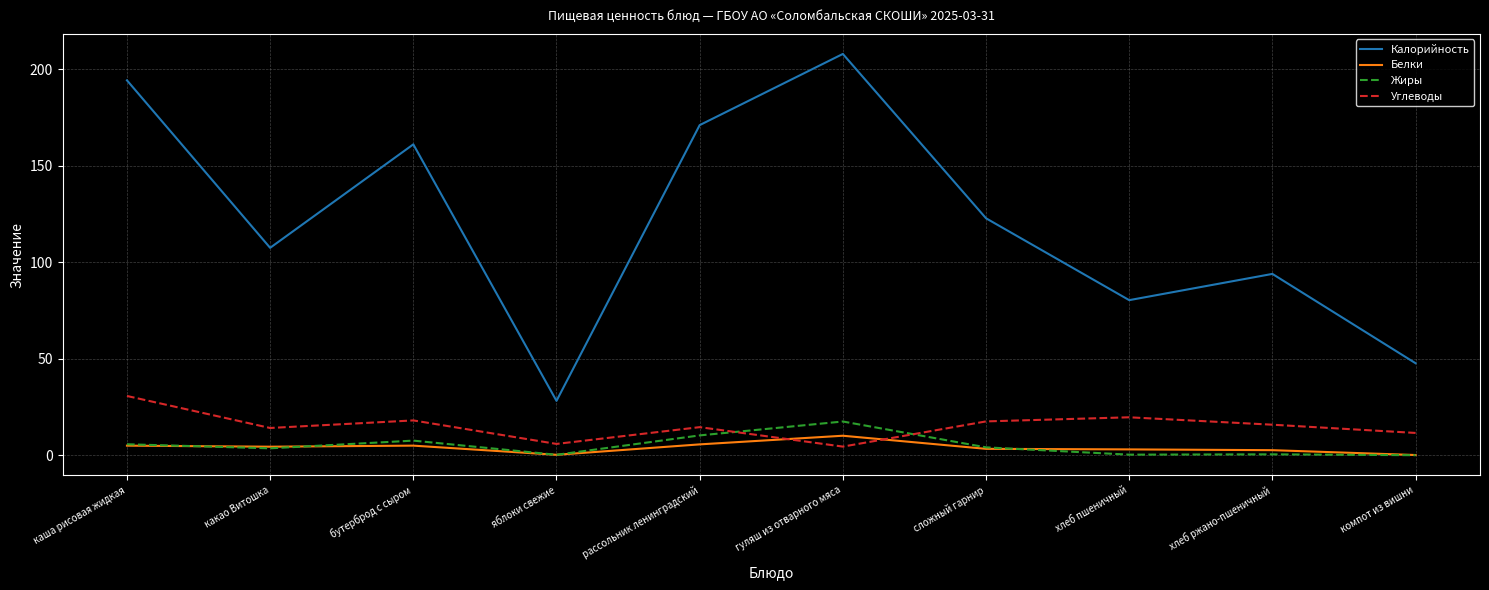

How many interior local valleys does the Калорийность series have?

3